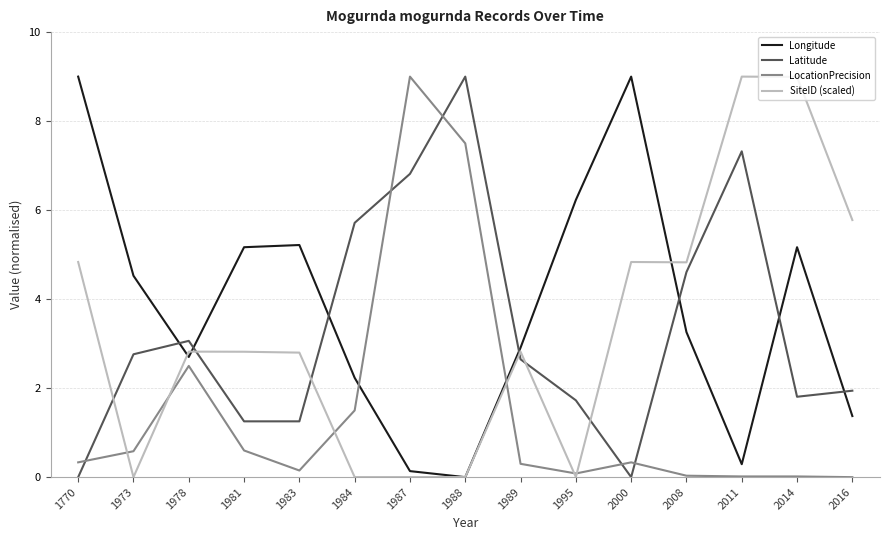

What is the total value across all series at 2000?

14.2